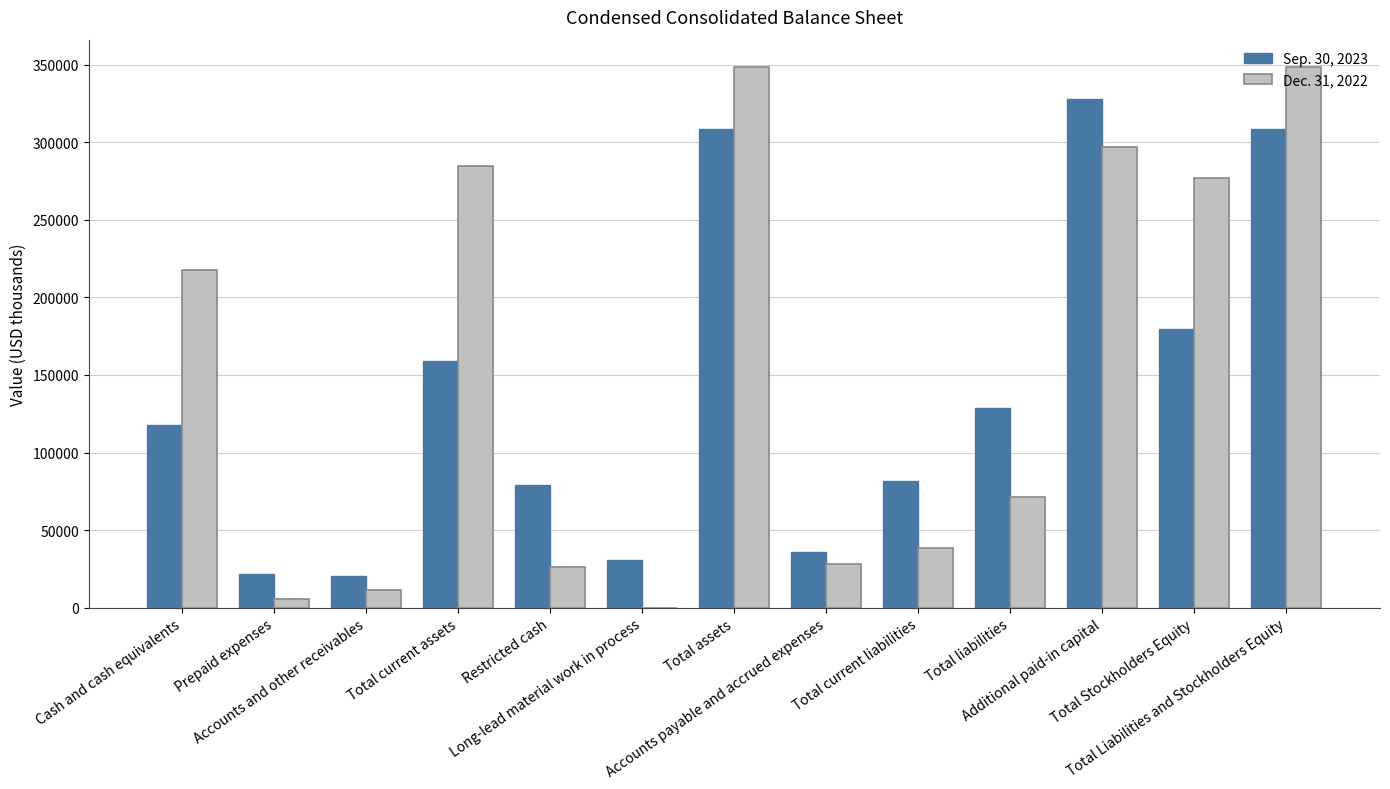

Rank the series at Total Liabilities and Stockholders Equity from lowest to highest value.

Sep. 30, 2023, Dec. 31, 2022